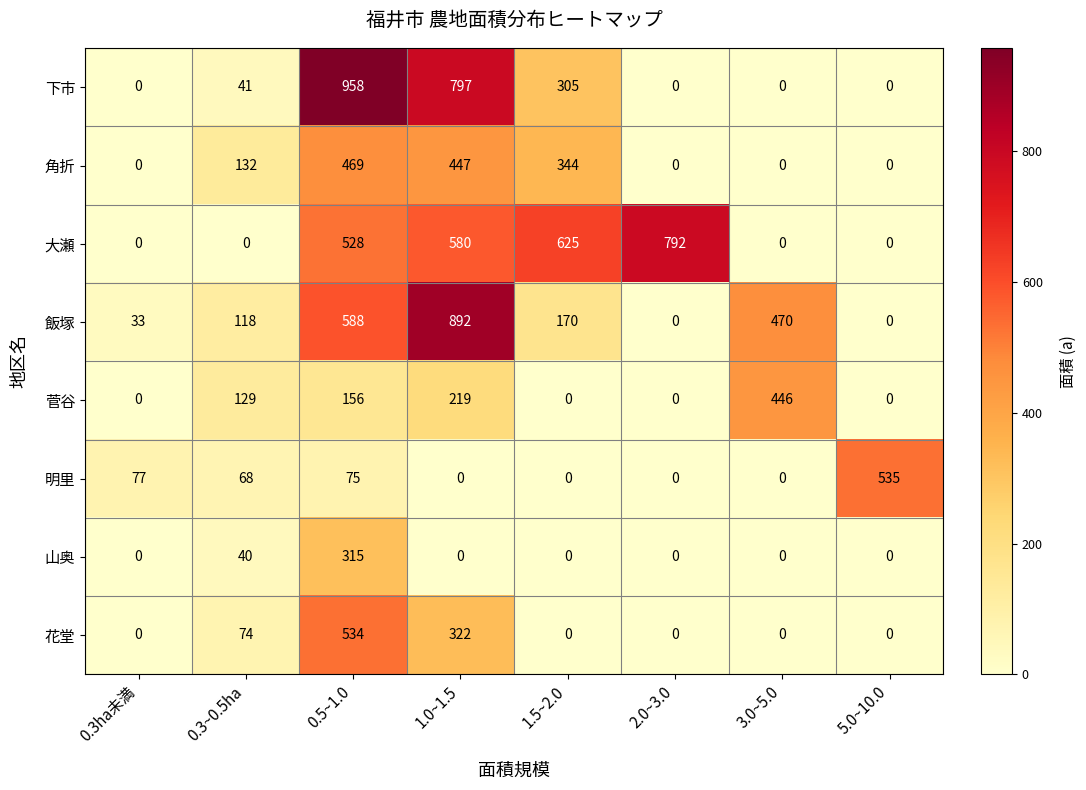

What is the difference between the maximum and minimum values in the 明里 series?

535